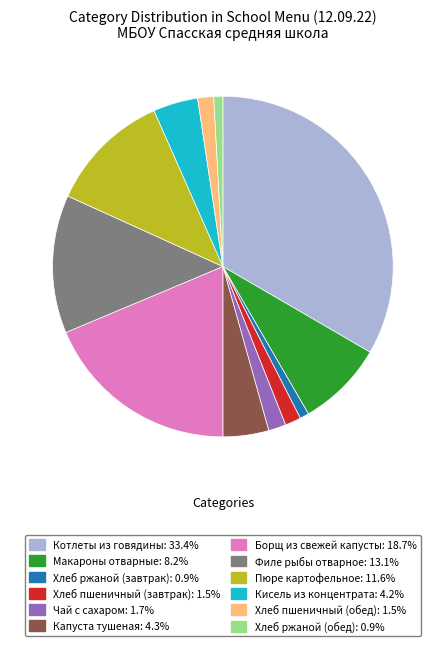

Which slice is the largest?

Котлеты из говядины